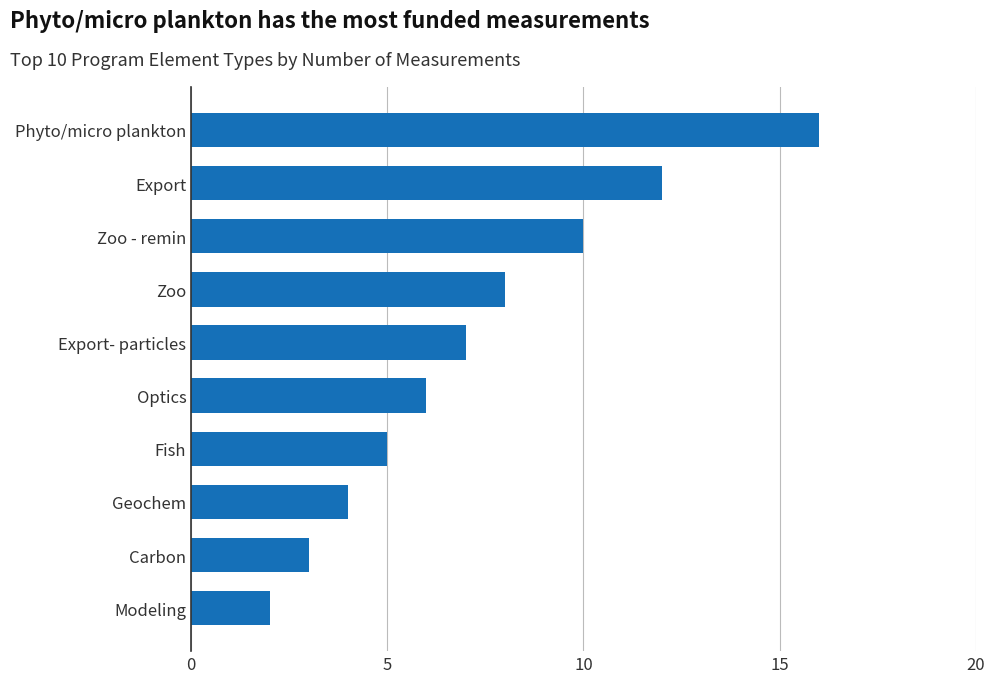

What is the difference between the second highest and minimum values?

10